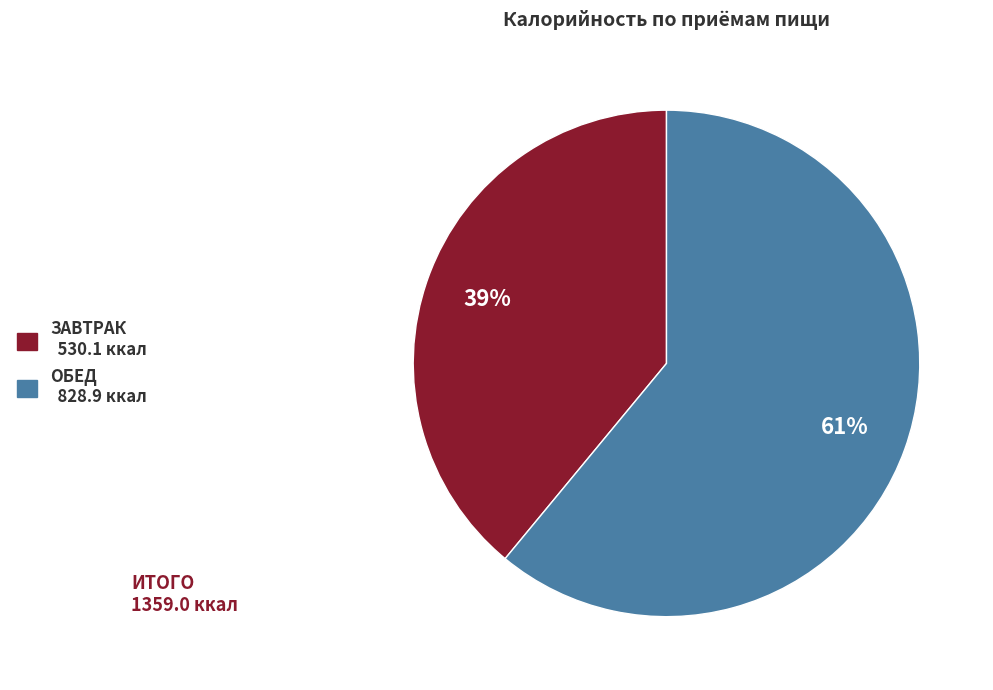

Is the sum of ОБЕД 828.9 ккал and ЗАВТРАК 530.1 ккал greater than half?

Yes